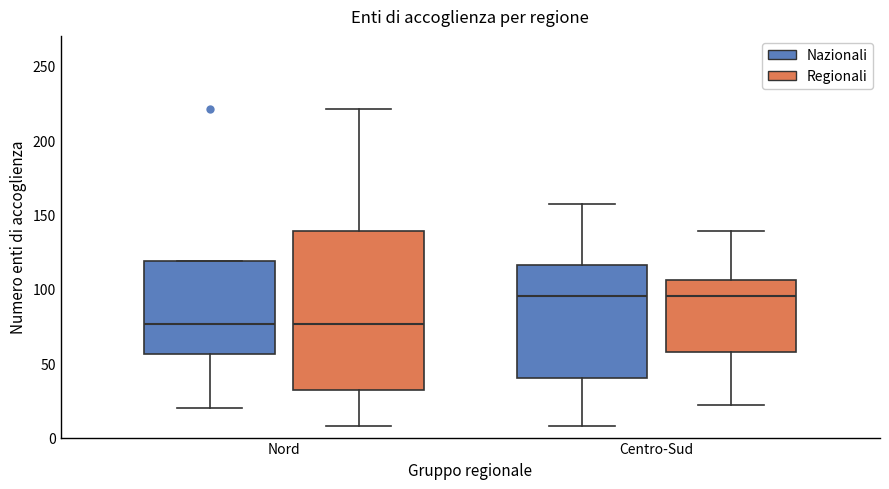

Reading left to right, read every box against the y-axis: the position of its median line, the range the box covers, and the ends of its whiskers. The values are not printed on the chart, so give them approximately, as read against the axis.

Nord (Nazionali): median 75, box 55 to 120, whiskers 20 to 120
Nord (Regionali): median 75, box 30 to 140, whiskers 10 to 220
Centro-Sud (Nazionali): median 95, box 40 to 115, whiskers 10 to 155
Centro-Sud (Regionali): median 95, box 55 to 105, whiskers 20 to 140